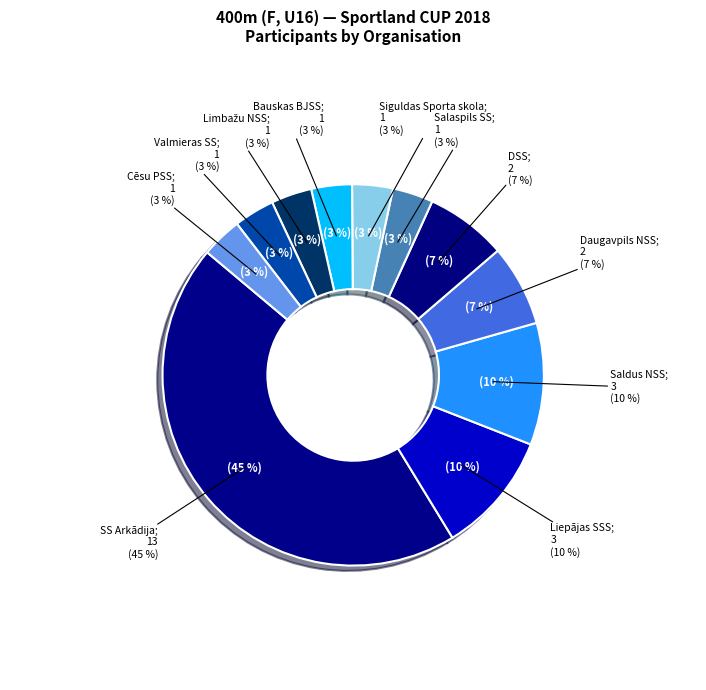

What is the ratio of the value at Salaspils SS to the value at Valmieras SS?

1.0